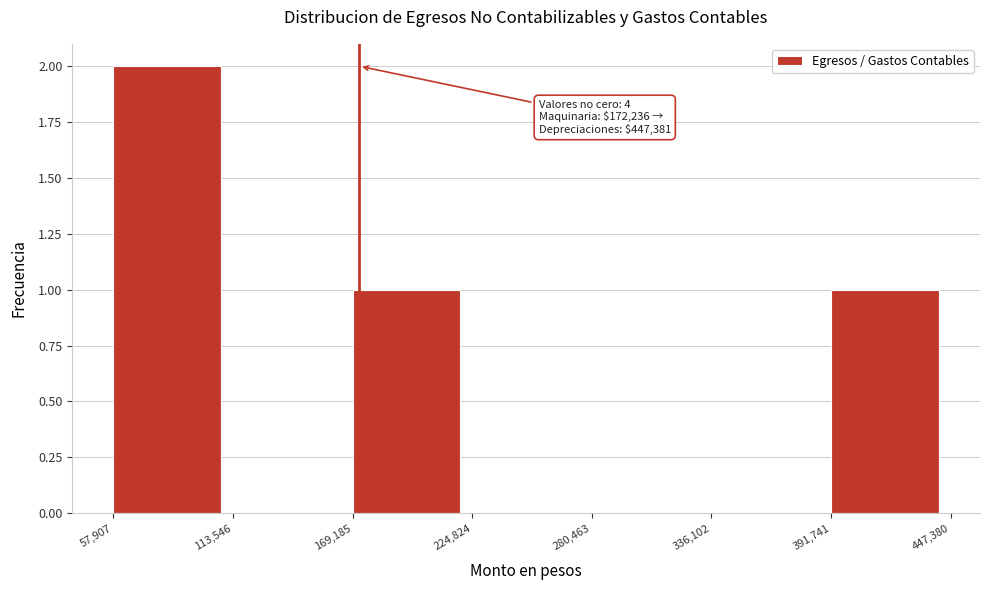

Which range on the x-axis has the tallest bar?

57,907 to 113,546